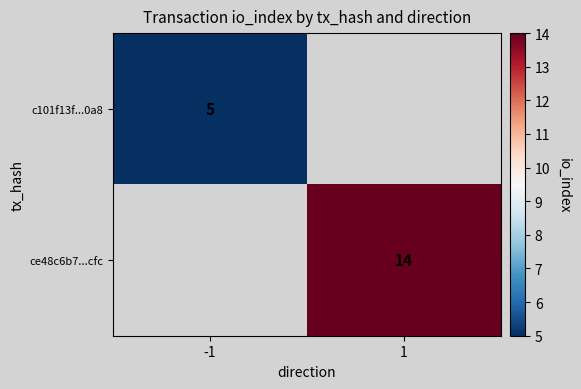

The ce48c6b7...cfc series shows 2.8 at 1. True or false?

False